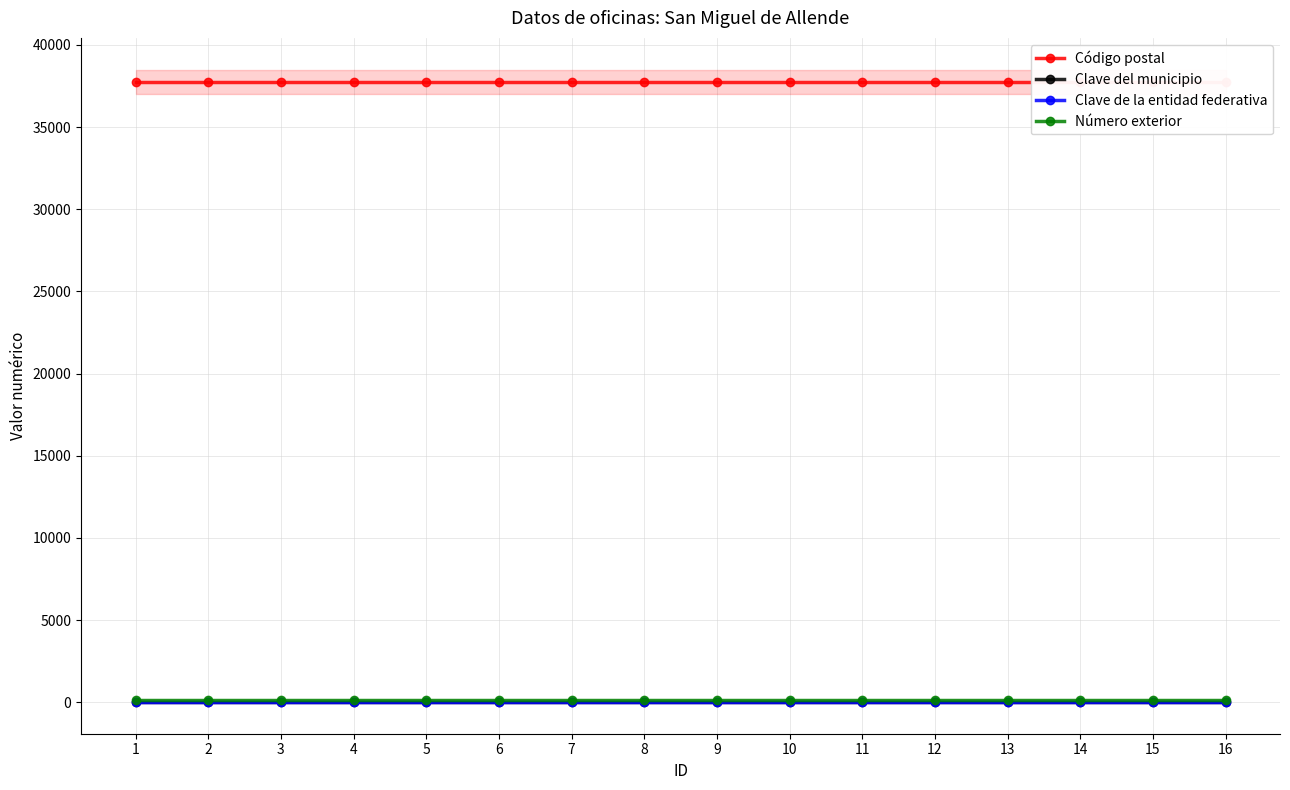

What is the value of the Clave del municipio point at the 6th from the left?

11